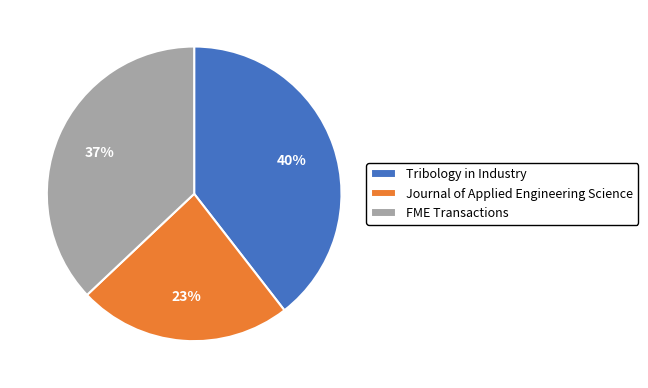

Which slice is the largest?

Tribology in Industry